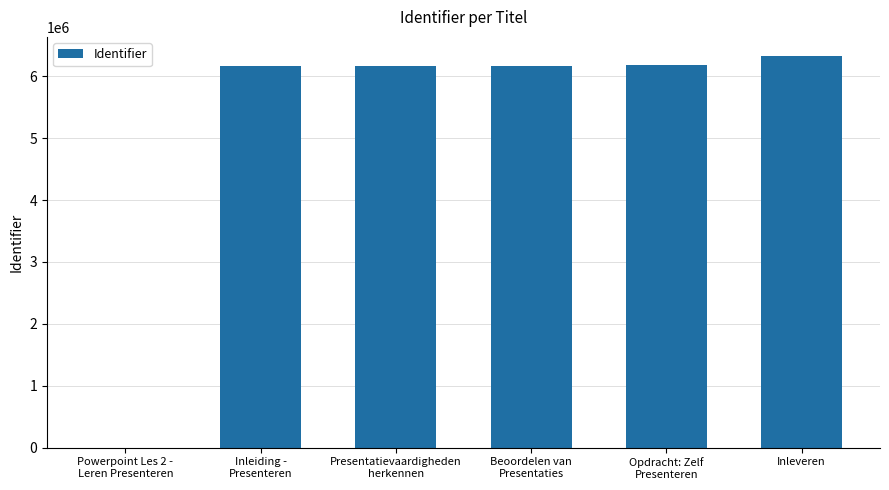

Is it true that the value at Inleveren is 6318249?

True